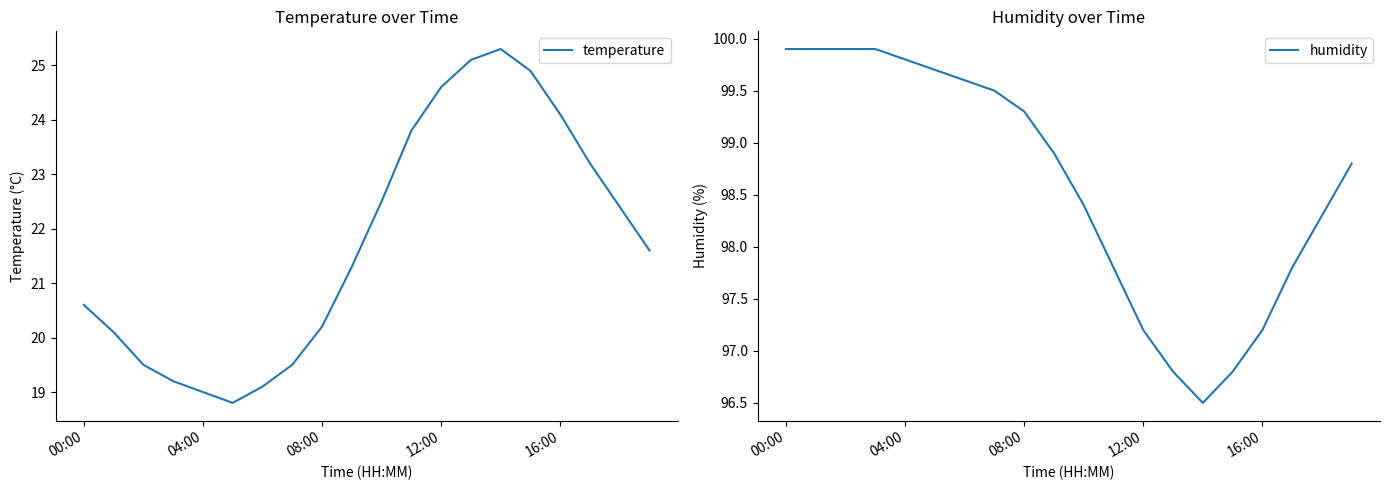

How many interior local valleys does the humidity series have?

1